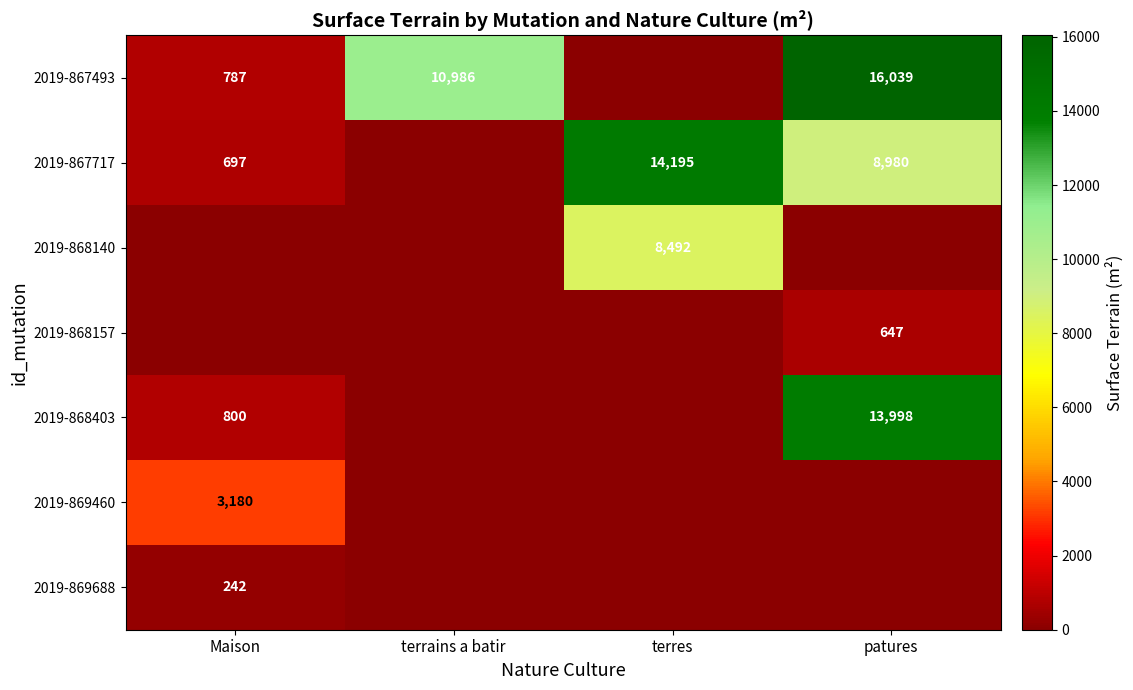

The 2019-868403 series shows 800 at Maison. True or false?

True